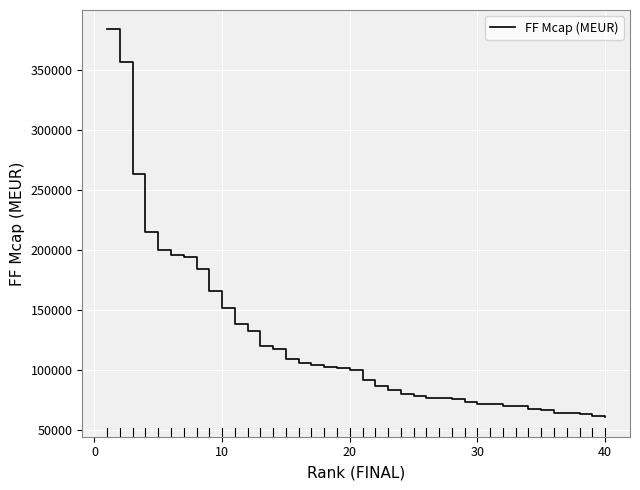

What is the smallest value displayed?

60488.7